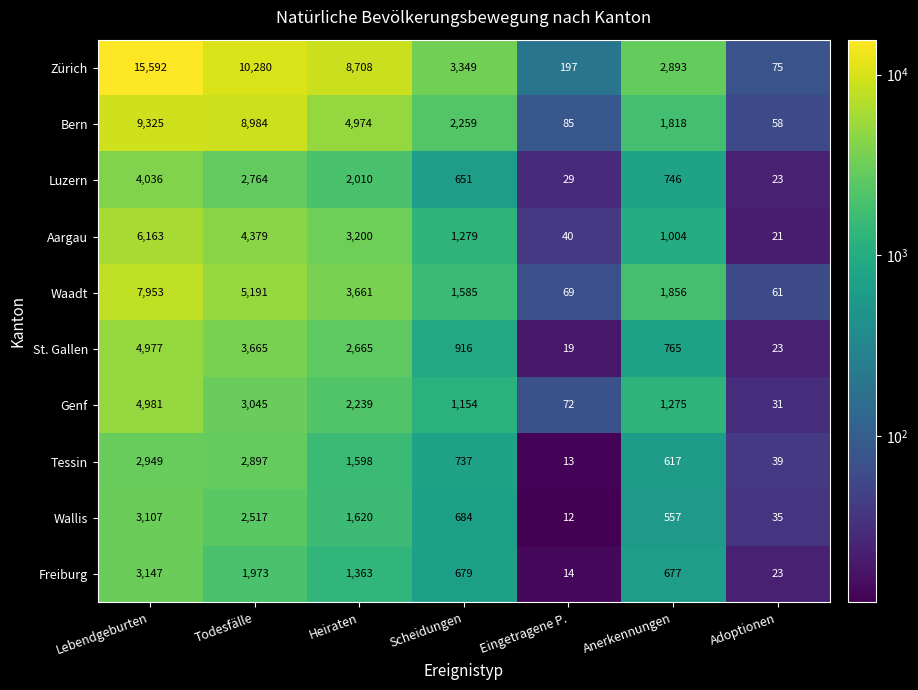

Which series has the largest total across all categories?

Zürich